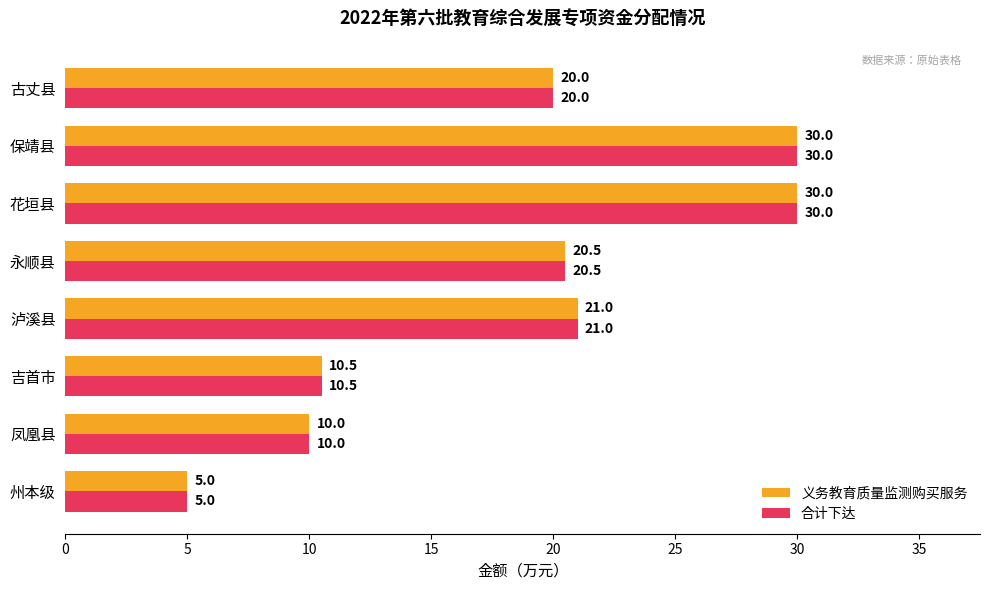

Is the value of 合计下达 at 泸溪县 greater than the value of 义务教育质量监测购买服务 at 古丈县?

Yes